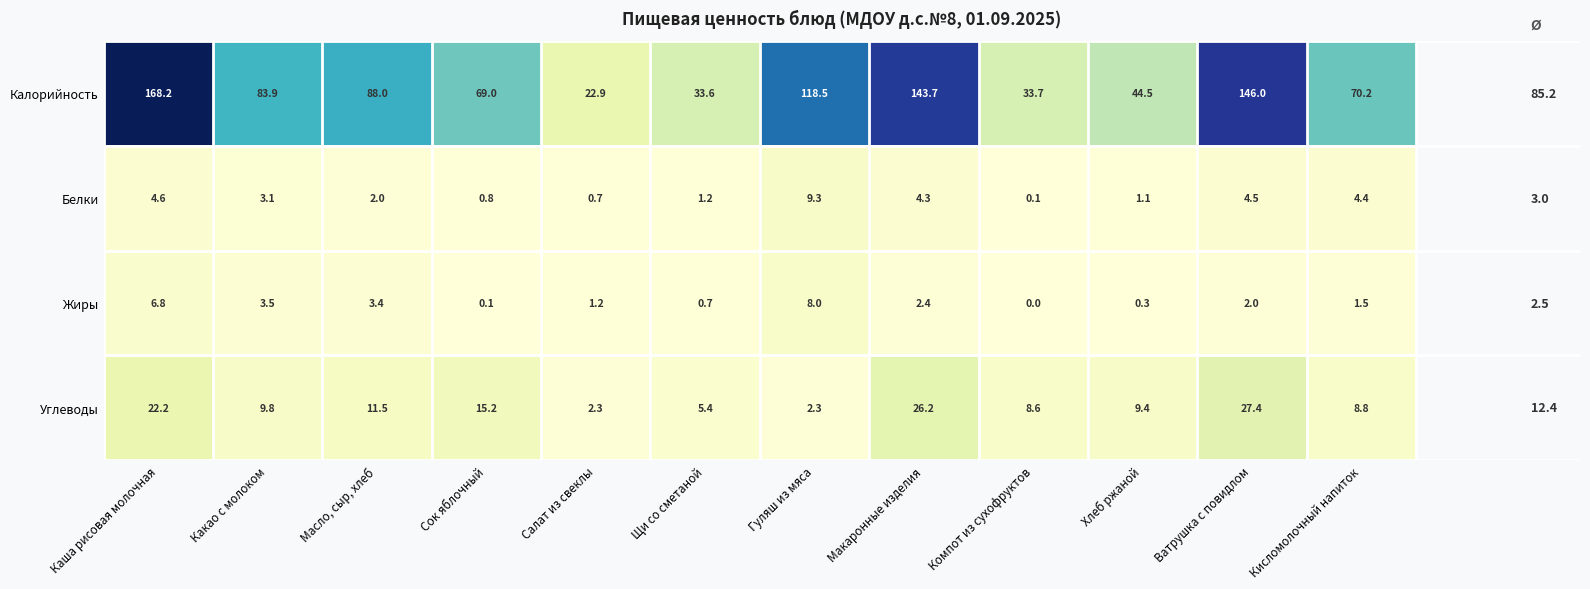

Rank the categories by Калорийность value from highest to lowest.

Каша рисовая молочная, Ватрушка с повидлом, Макаронные изделия, Гуляш из мяса, Масло, сыр, хлеб, Какао с молоком, Кисломолочный напиток, Сок яблочный, Хлеб ржаной, Компот из сухофруктов, Щи со сметаной, Салат из свеклы